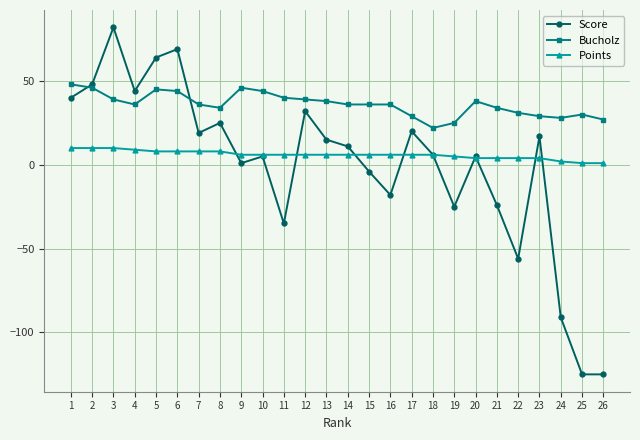

Which series has the largest range (max minus min)?

Score